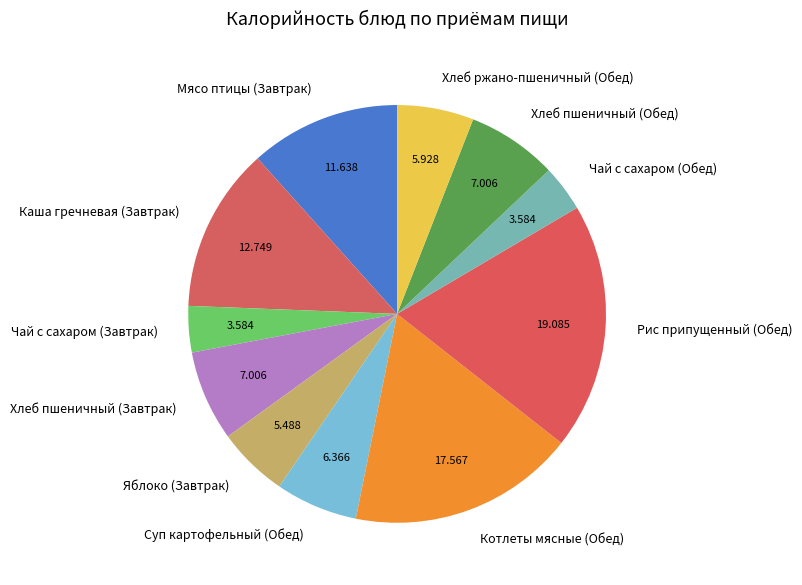

Is it true that Чай с сахаром (Обед) is 4% of the pie?

True